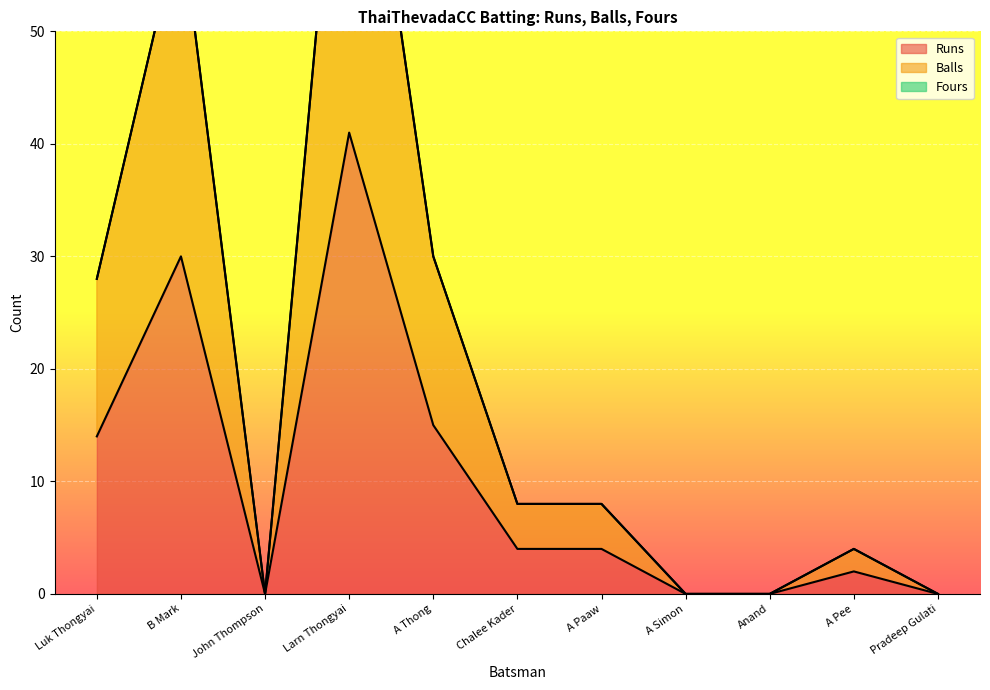

True or false: Balls has more than 0 interior local peaks.

True